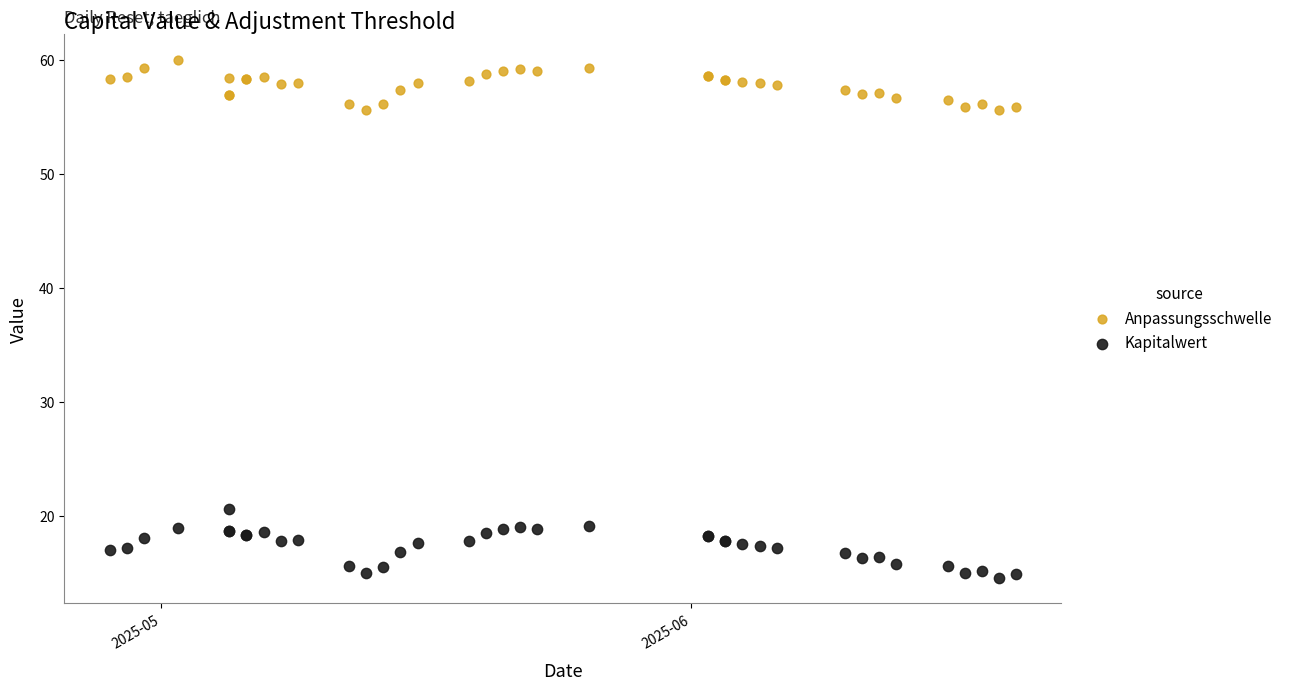

Which series has the widest spread of Y values?

Kapitalwert